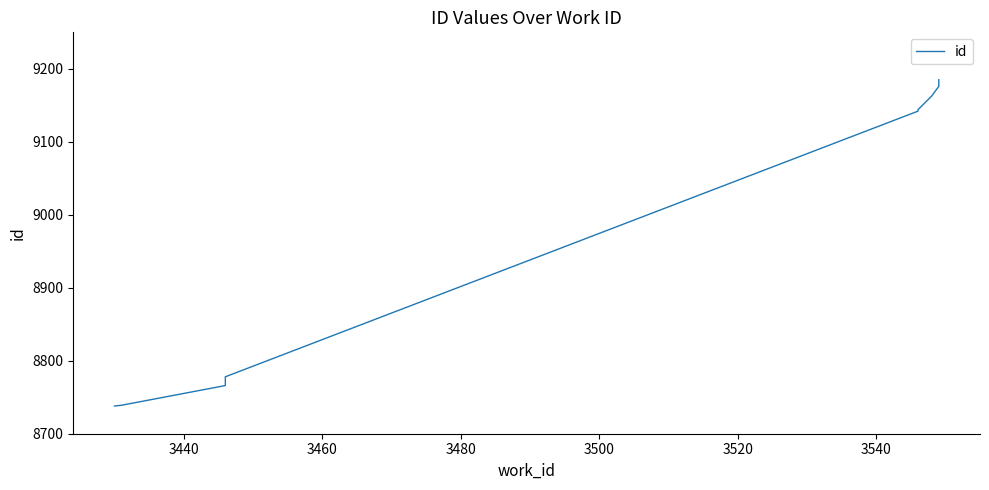

Is it true that the value at 3520 is 15688?

False